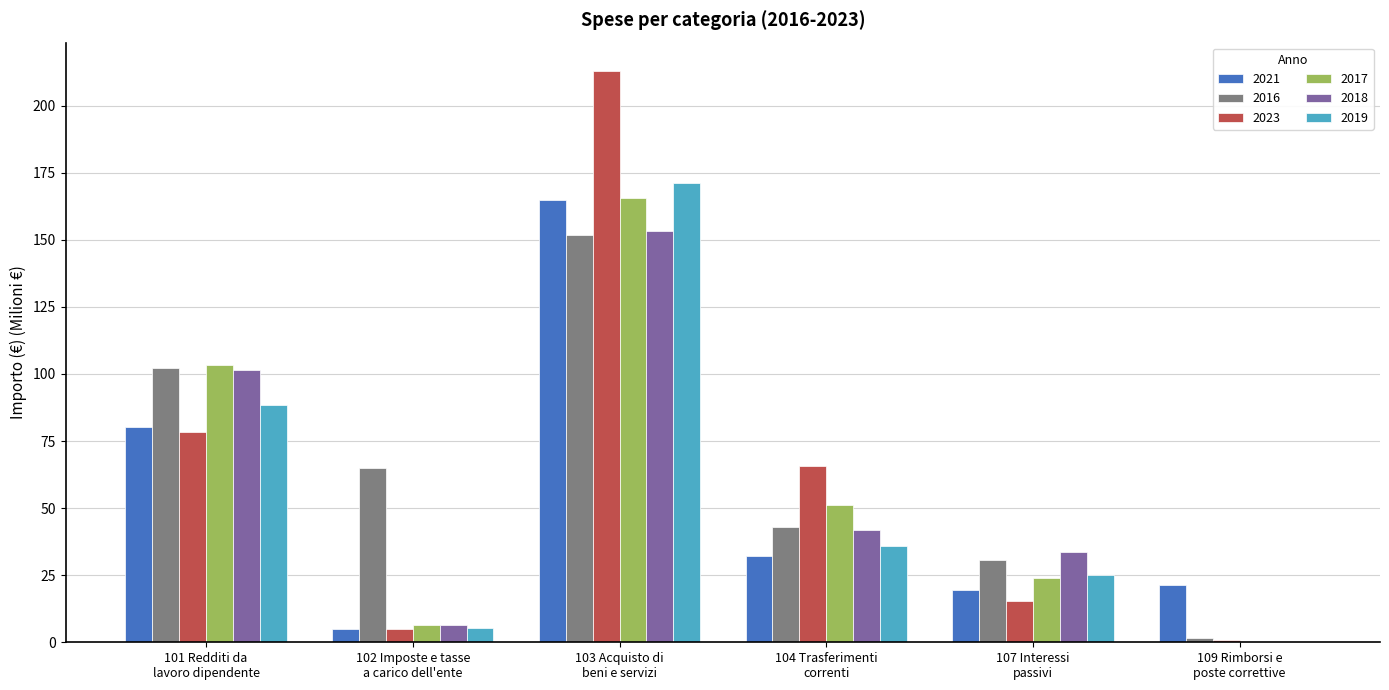

What is the sum of all 2021 values?

323.4